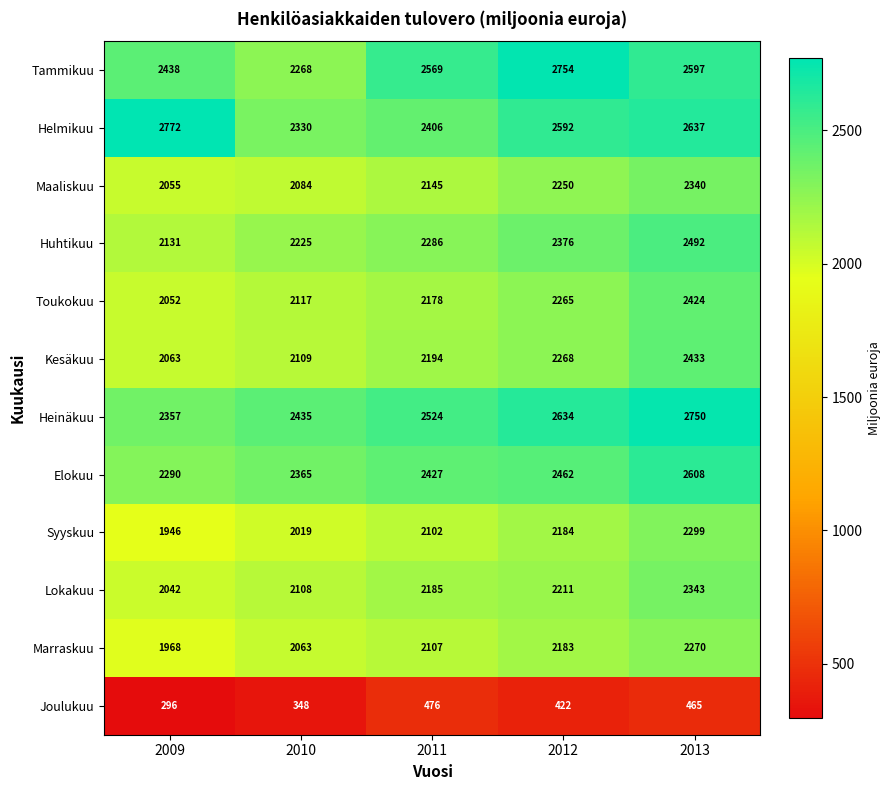

At 2012, list the series in order from largest to smallest.

Tammikuu, Heinäkuu, Helmikuu, Elokuu, Huhtikuu, Kesäkuu, Toukokuu, Maaliskuu, Lokakuu, Syyskuu, Marraskuu, Joulukuu